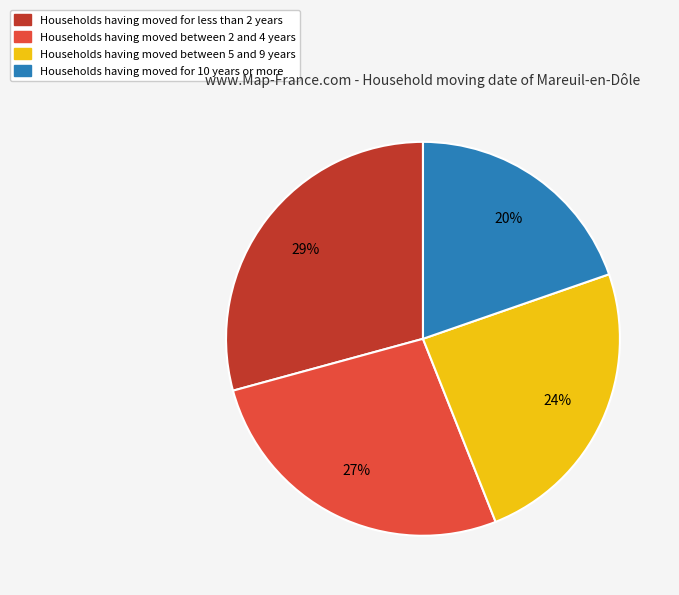

To the nearest percent, what is the average slice percentage?

25%